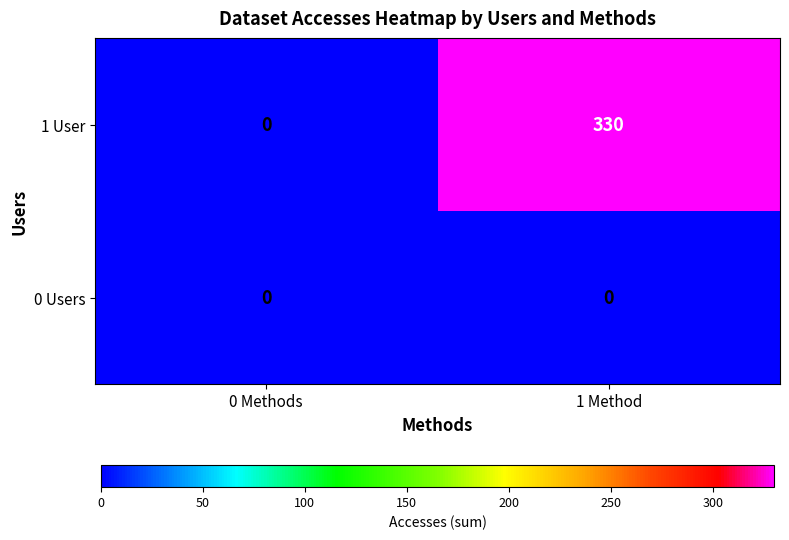

Which series has the widest spread of values?

1 User